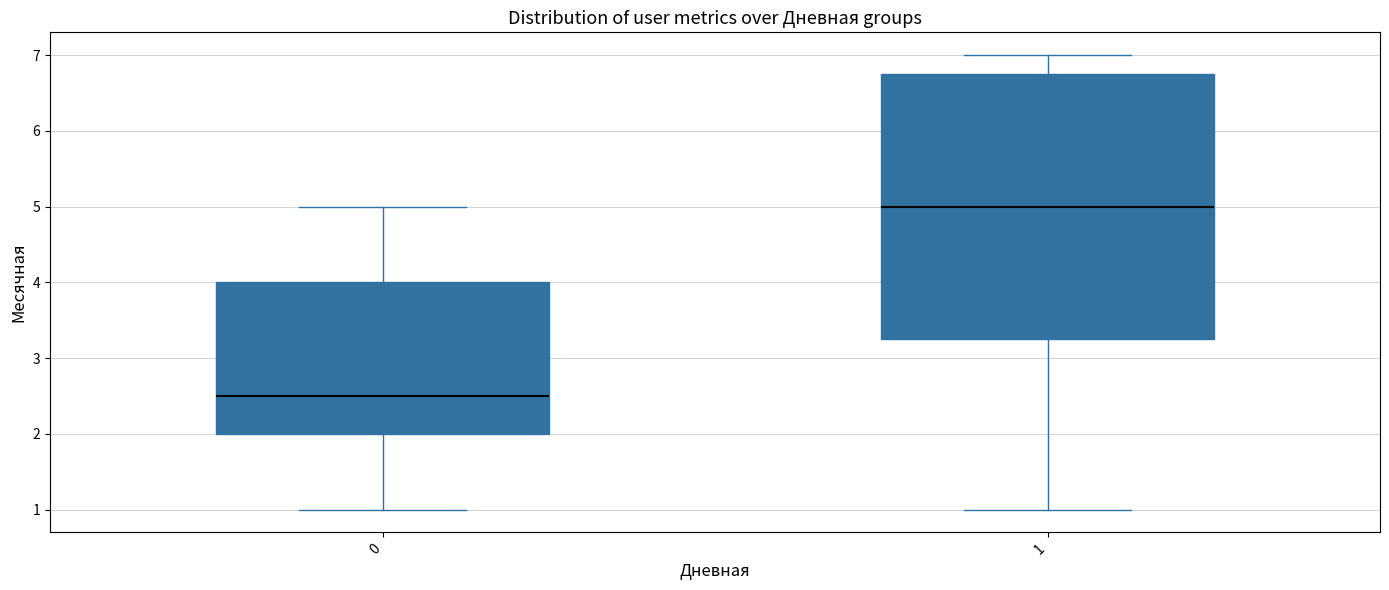

Which box's median line is the lowest?

0